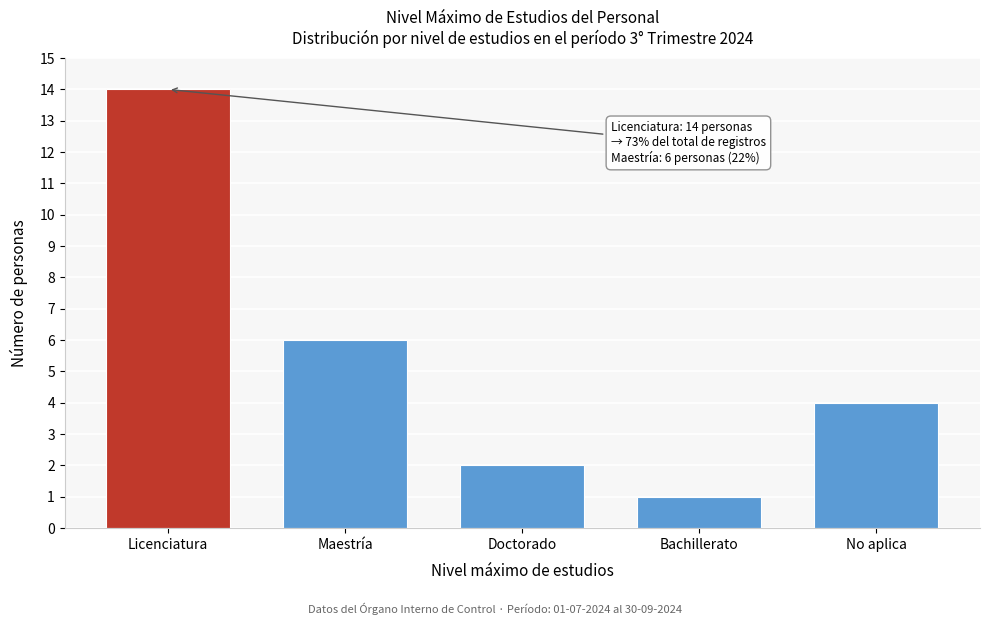

Reading left to right, extract all data points from this chart.

14	6	2	1	4